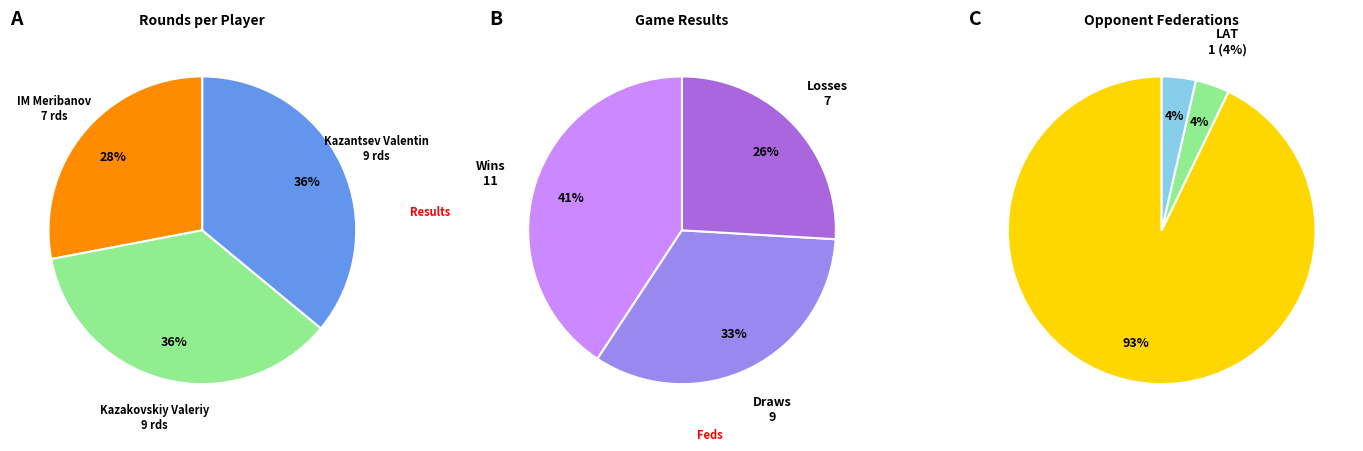

Is it true that Kazantsev Valentin (BLR) is 36% of the pie?

True